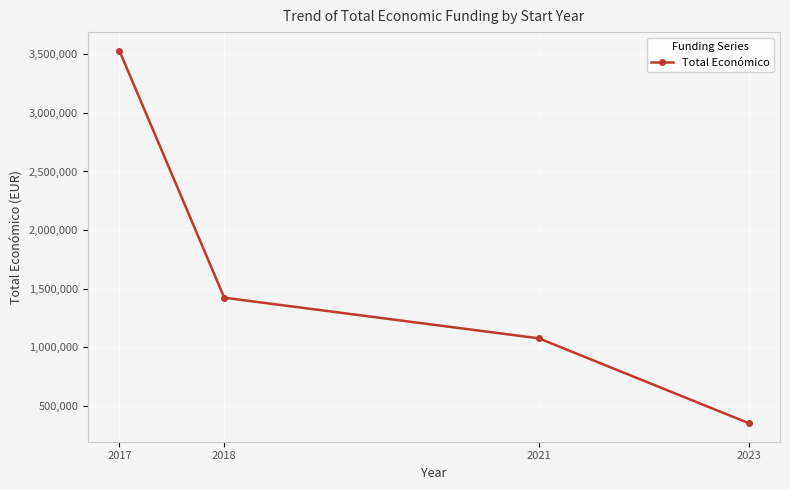

What is the sum of the values at 2021 and 2023?

1427777